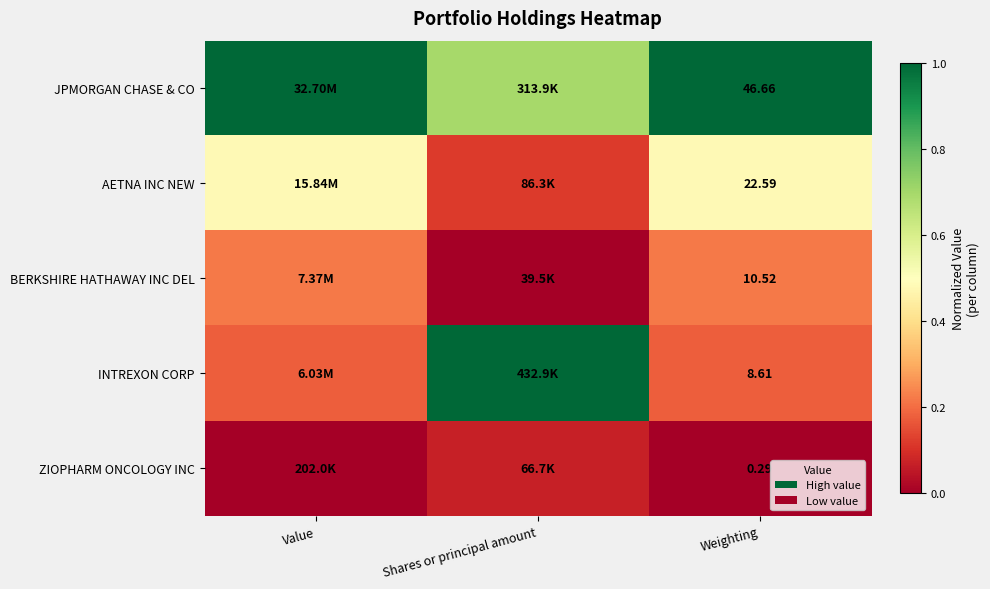

Where is BERKSHIRE HATHAWAY INC DEL nearest to the value 0?

Shares or principal amount